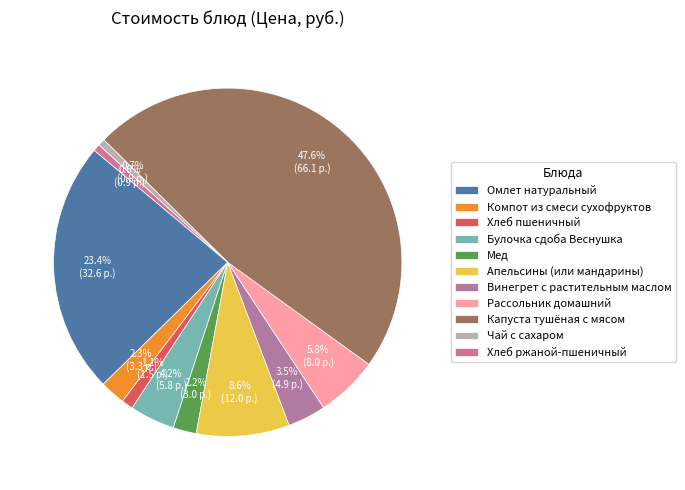

How many segments does this pie chart have?

11